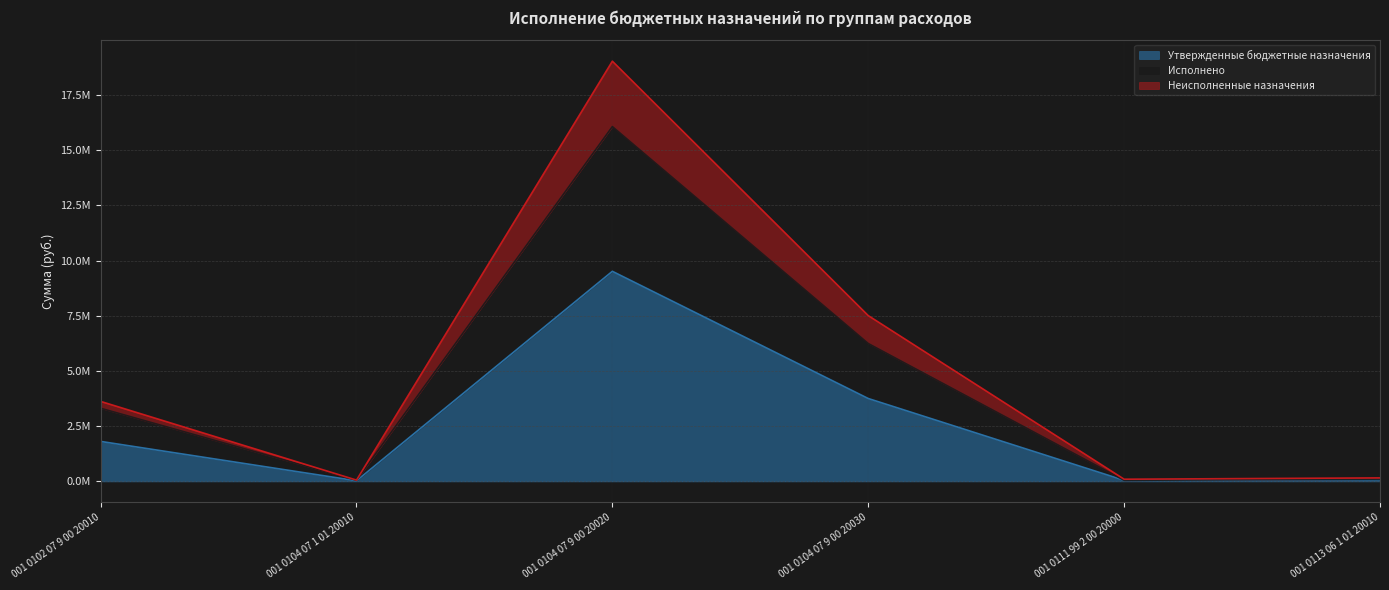

Reading left to right, transcribe all the data shown in this chart.

Утвержденные бюджетные назначения: 1812040.0	30000.0	9515272.0	3754645.0	50000.0	80000.0
Исполнено: 3313347.6	49400.0	16068805.0	6244419.1	50000.0	105200.0
Неисполненные назначения: 3624080.0	60000.0	19030544.0	7509290.0	100000.0	160000.0